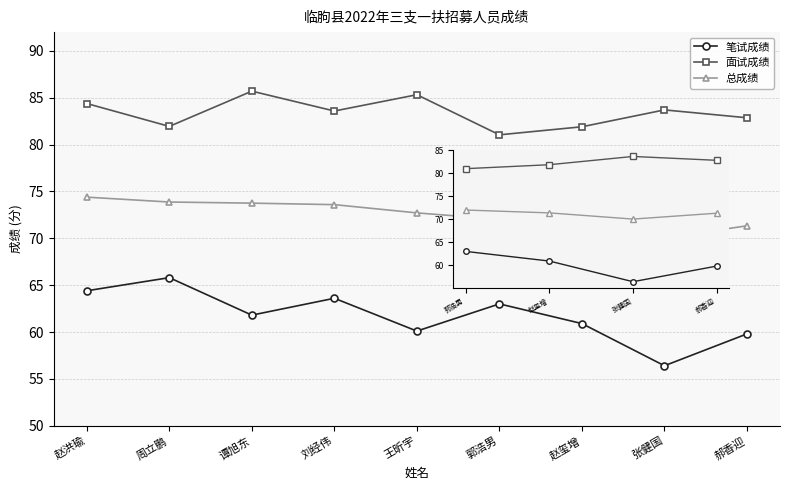

What is the value of the 笔试成绩 point at the 2nd from the left?

65.8